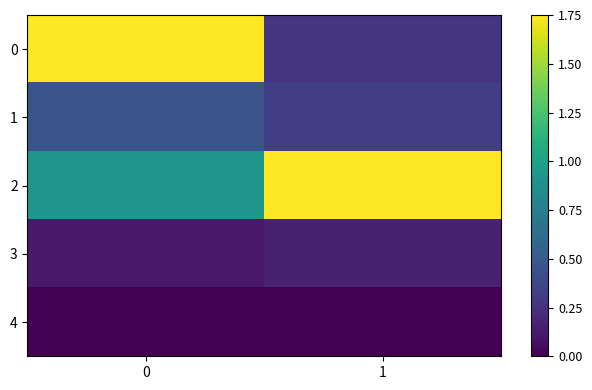

At how many categories does at least one series exceed 0?

2